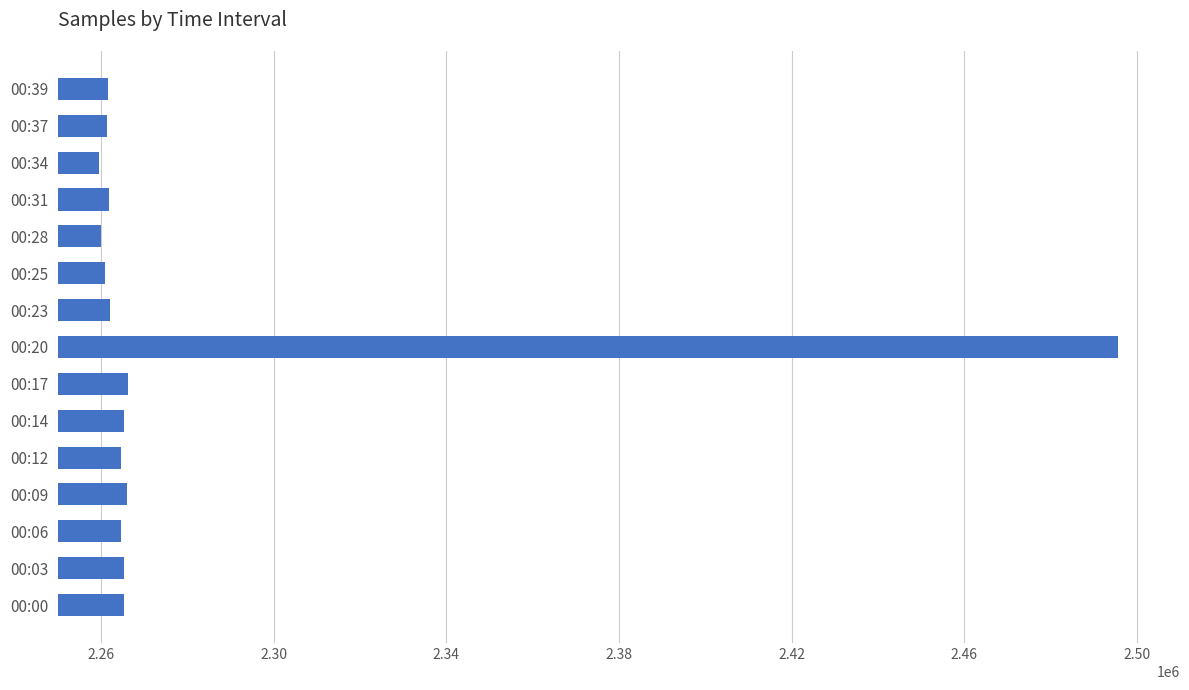

Approximately how many times larger is the value at 00:06 compared to 00:37?

1.0